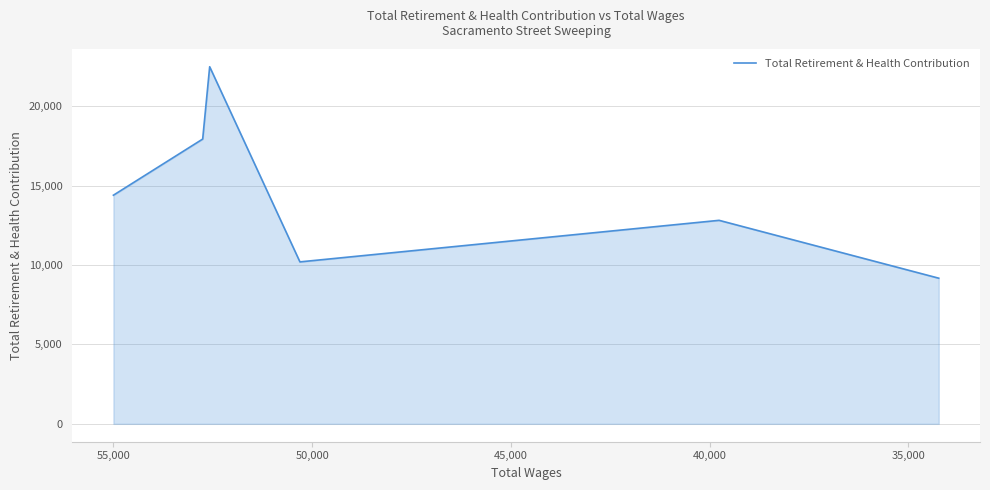

Does the chart display data point markers on the line(s)?

No